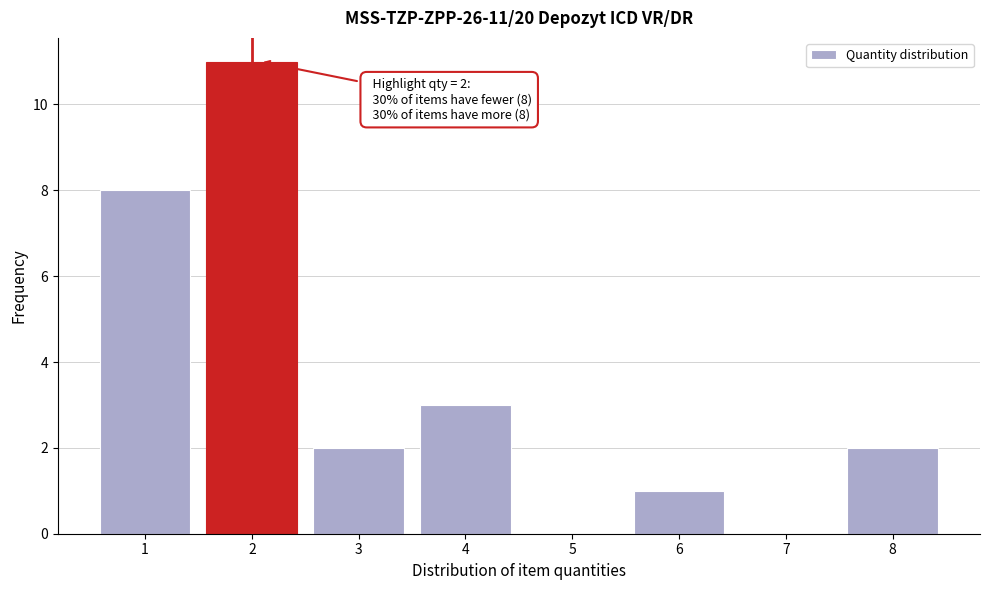

Reading left to right, list all the values displayed in this chart.

1=8	2=11	3=2	4=3	5=0	6=1	7=0	8=2